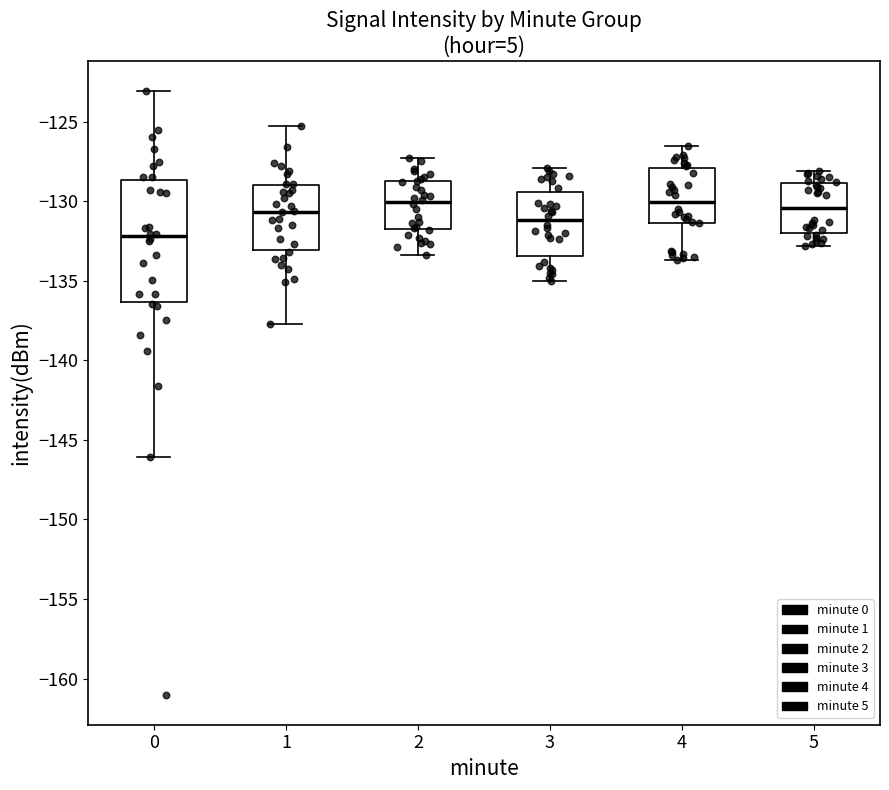

Where does the median line of the box at x = 4 sit on the y-axis? The values are not printed on the chart, so give them approximately, as read against the axis.

-130.0